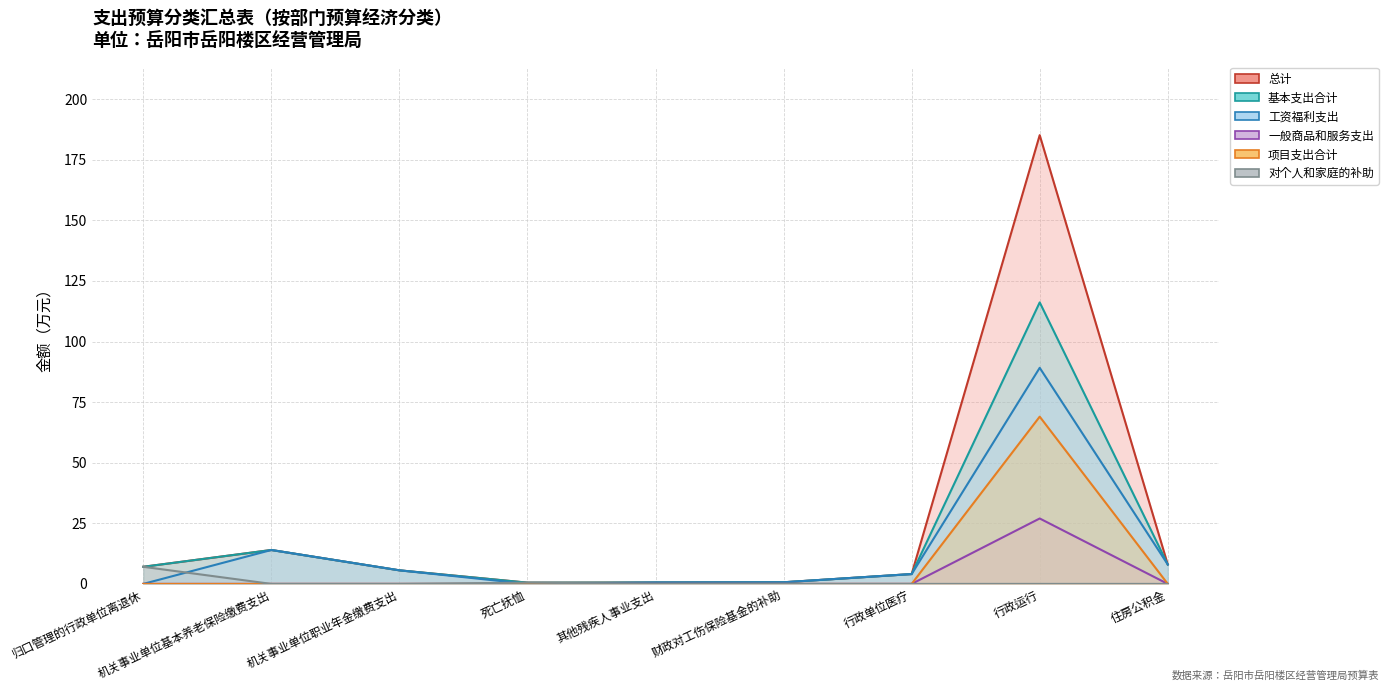

What is the greatest value displayed?

185.1